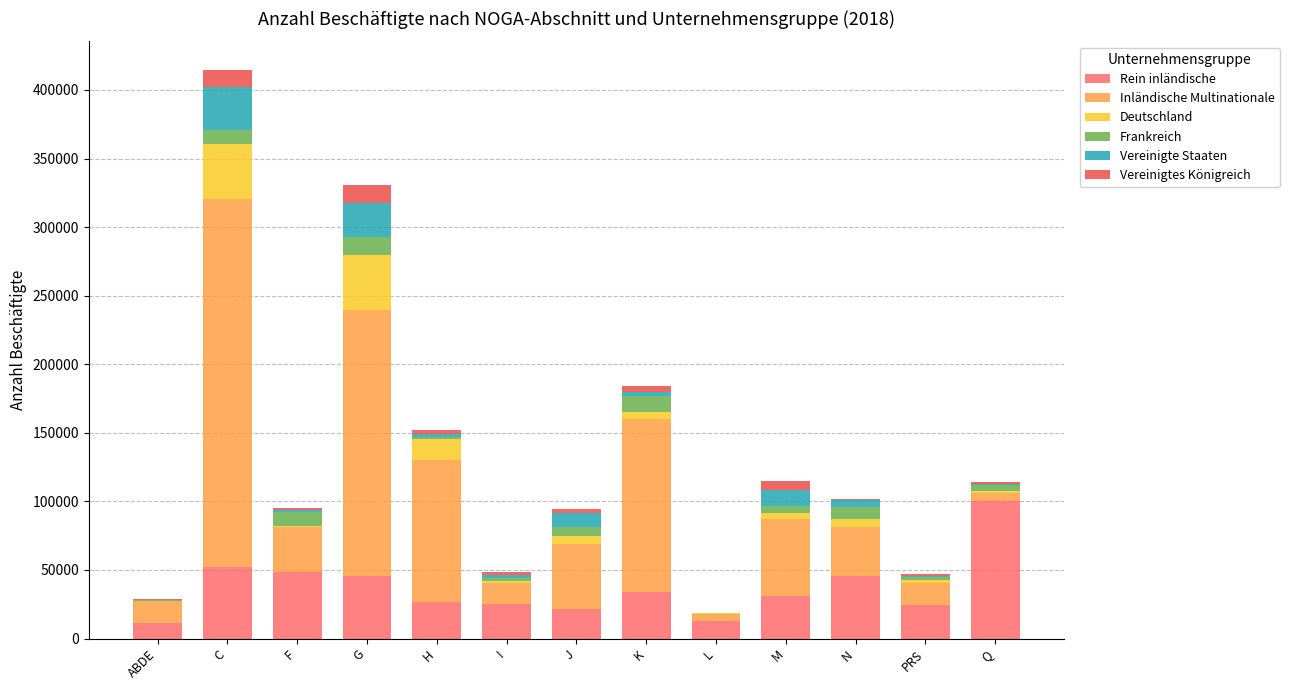

What is the maximum value for Rein inländische?

100468